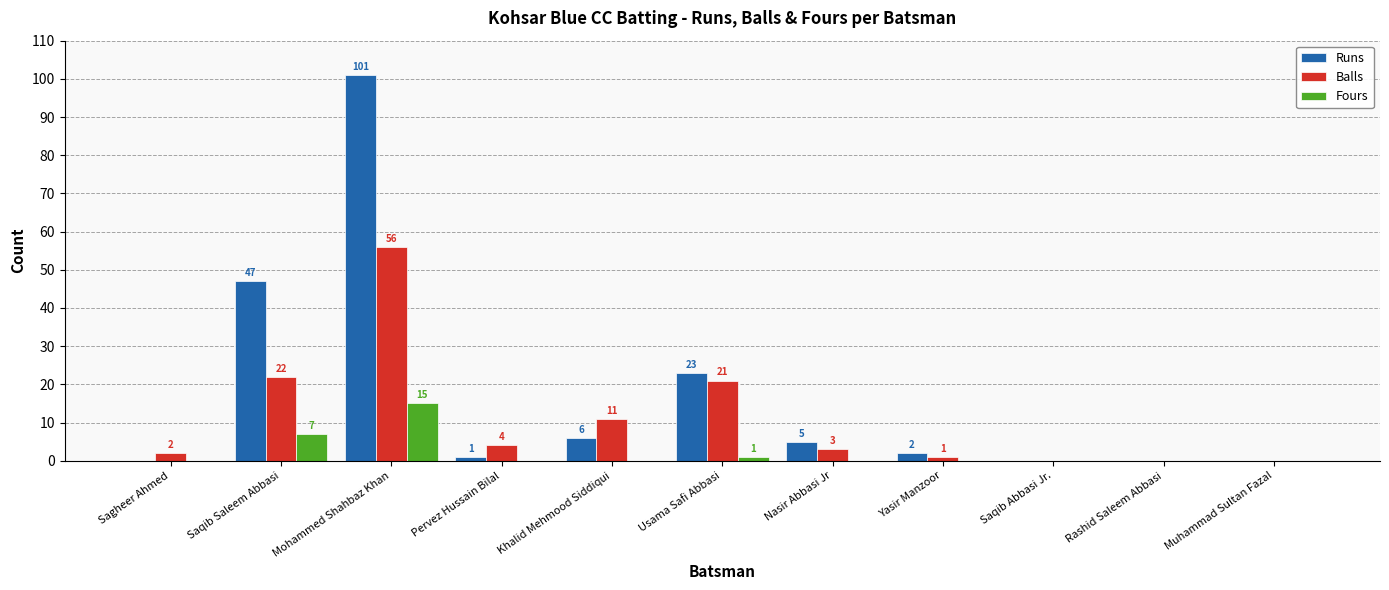

Which series changed the most between Usama Safi Abbasi and Muhammad Sultan Fazal?

Runs